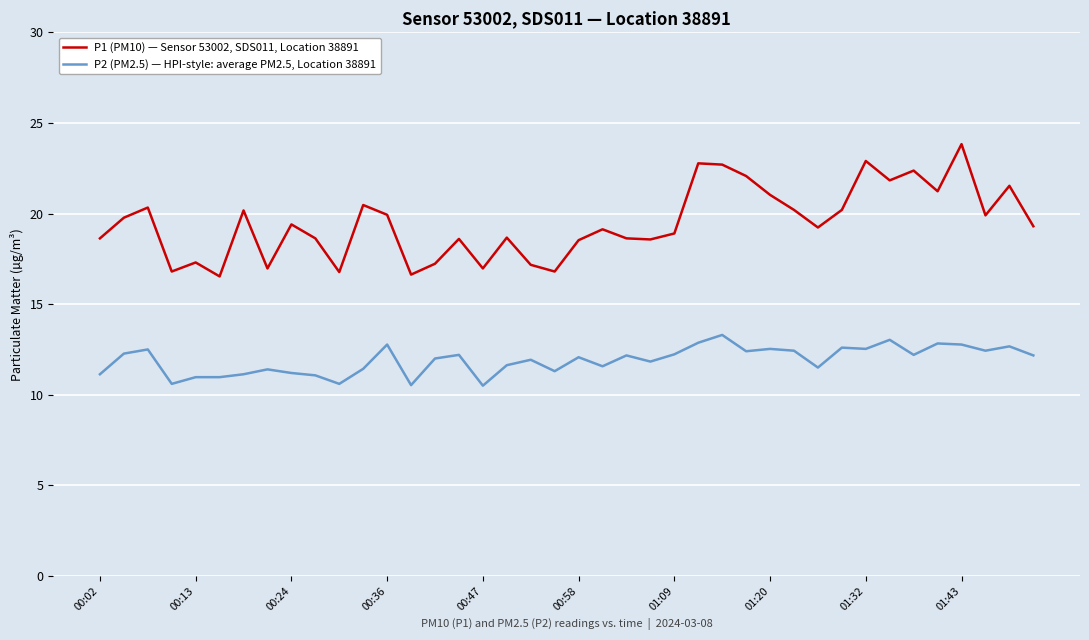

What is the sum of all P1 (PM10) — Sensor 53002, SDS011, Location 38891 values?

778.6